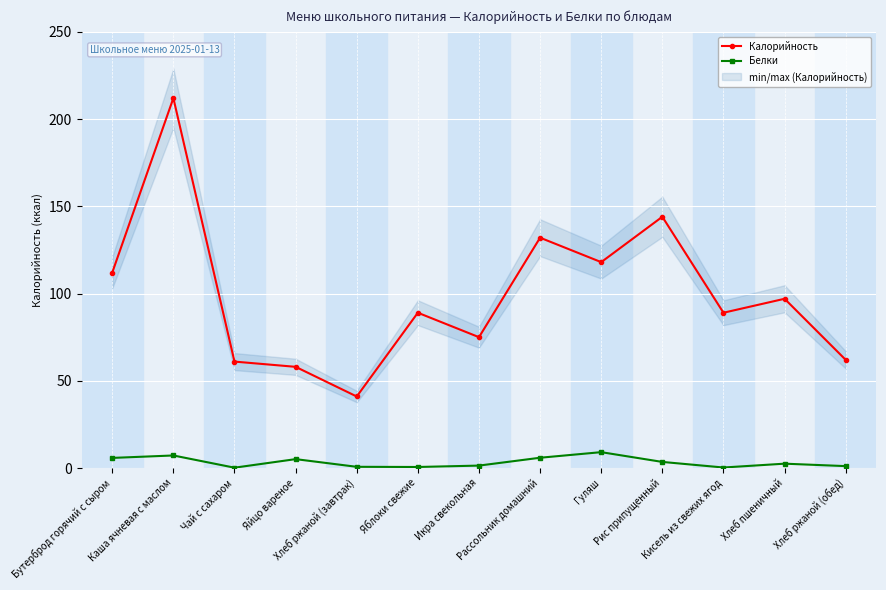

What is the total value across all series at Хлеб ржаной (обед)?

63.1